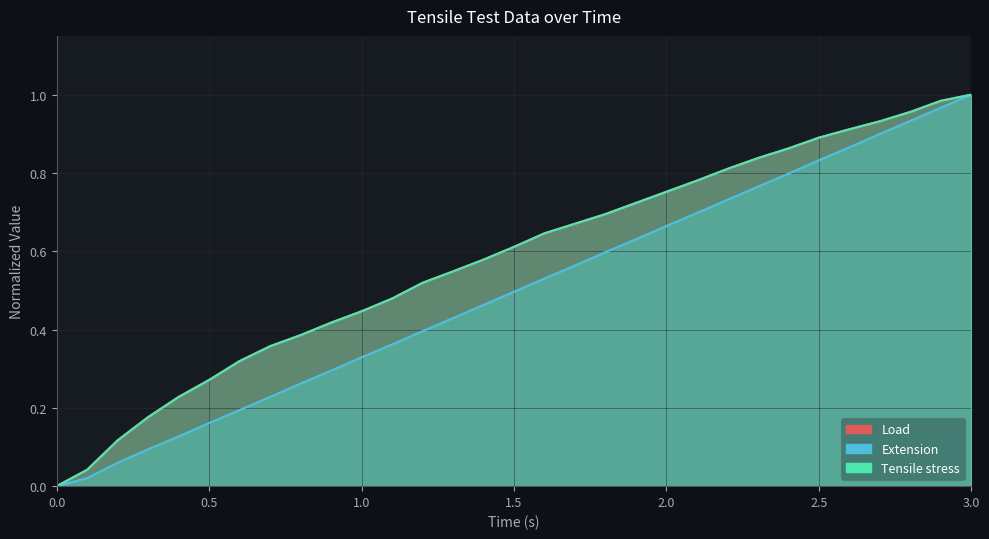

Which series has the largest total across all categories?

Load